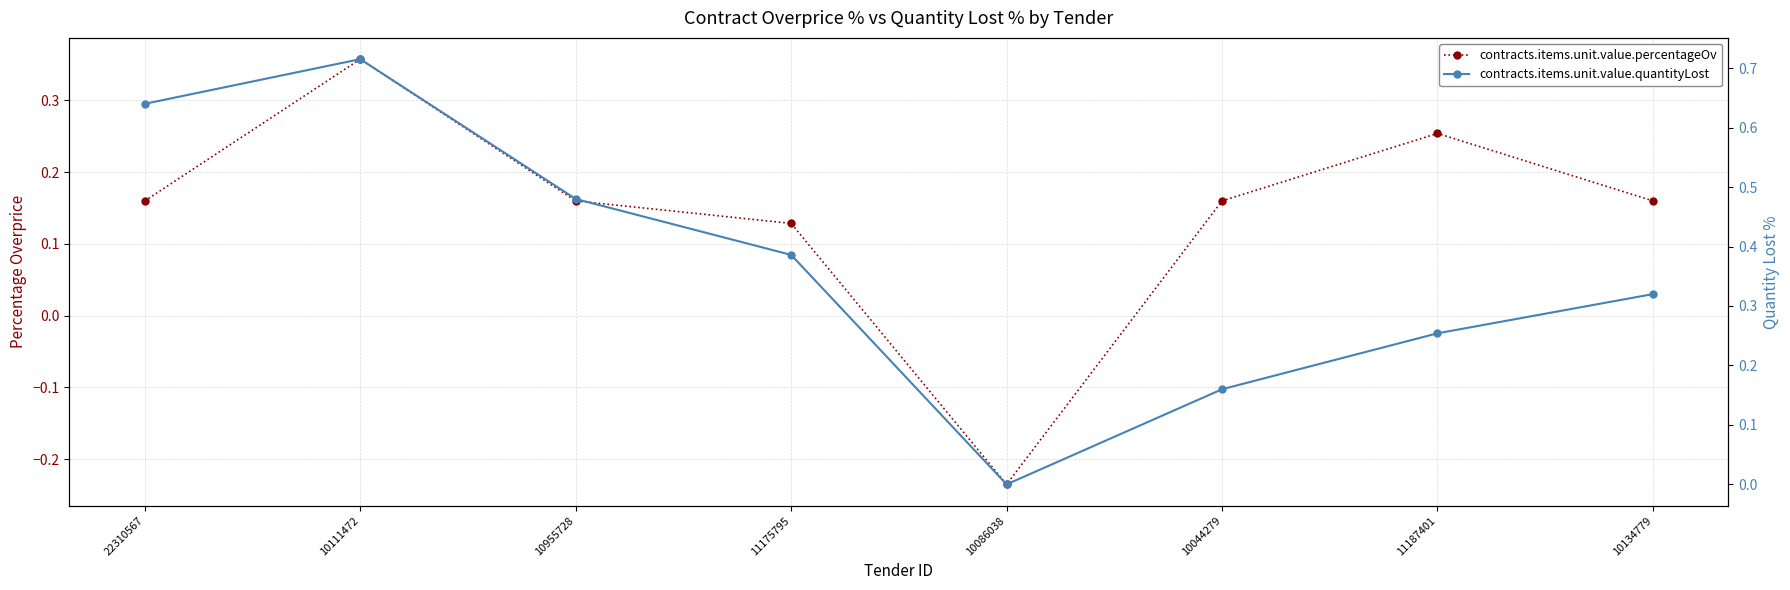

In contracts.items.unit.value.quantityLost, how many points are lower than both neighbors (excluding endpoints)?

1